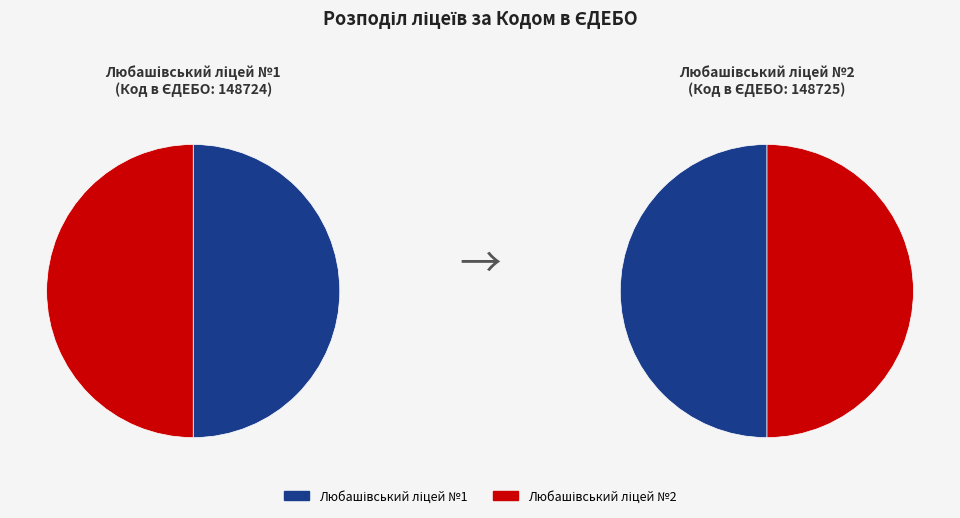

Which category has the smallest portion of the pie?

Любашівський ліцей №1